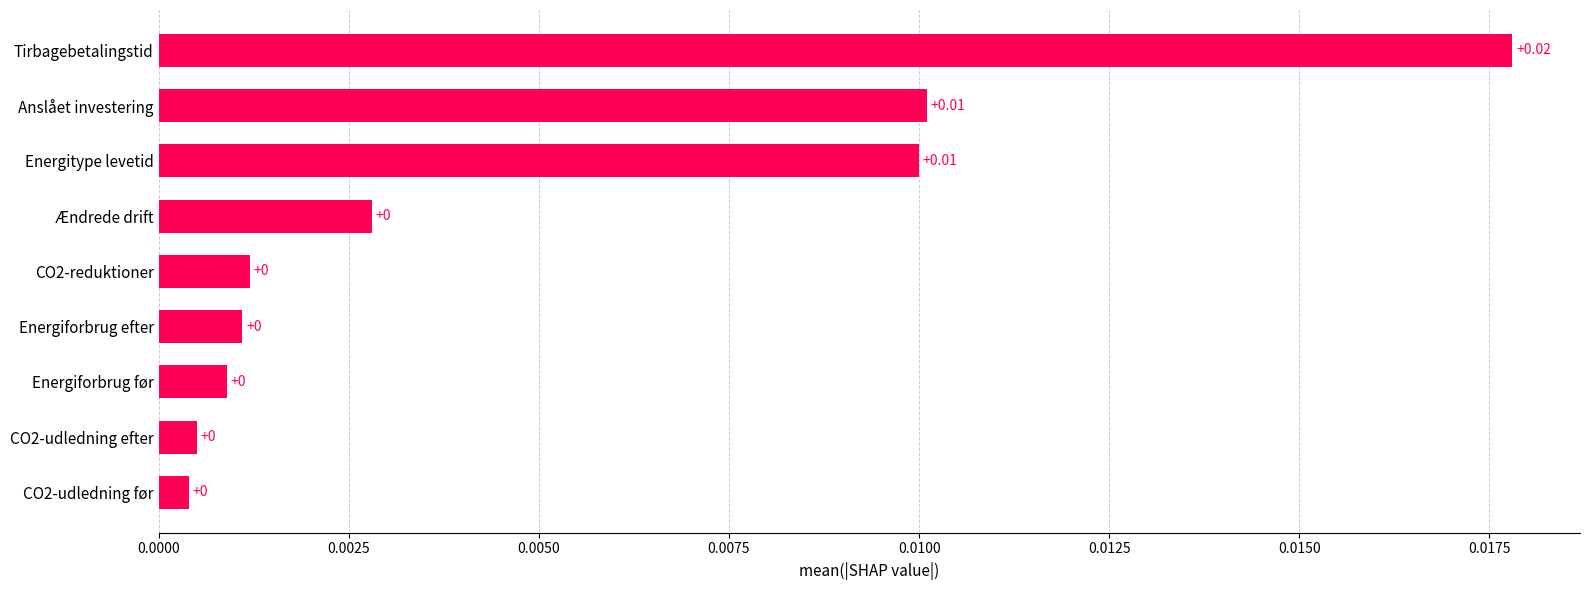

Which category has the highest value across all series?

Tirbagebetalingstid